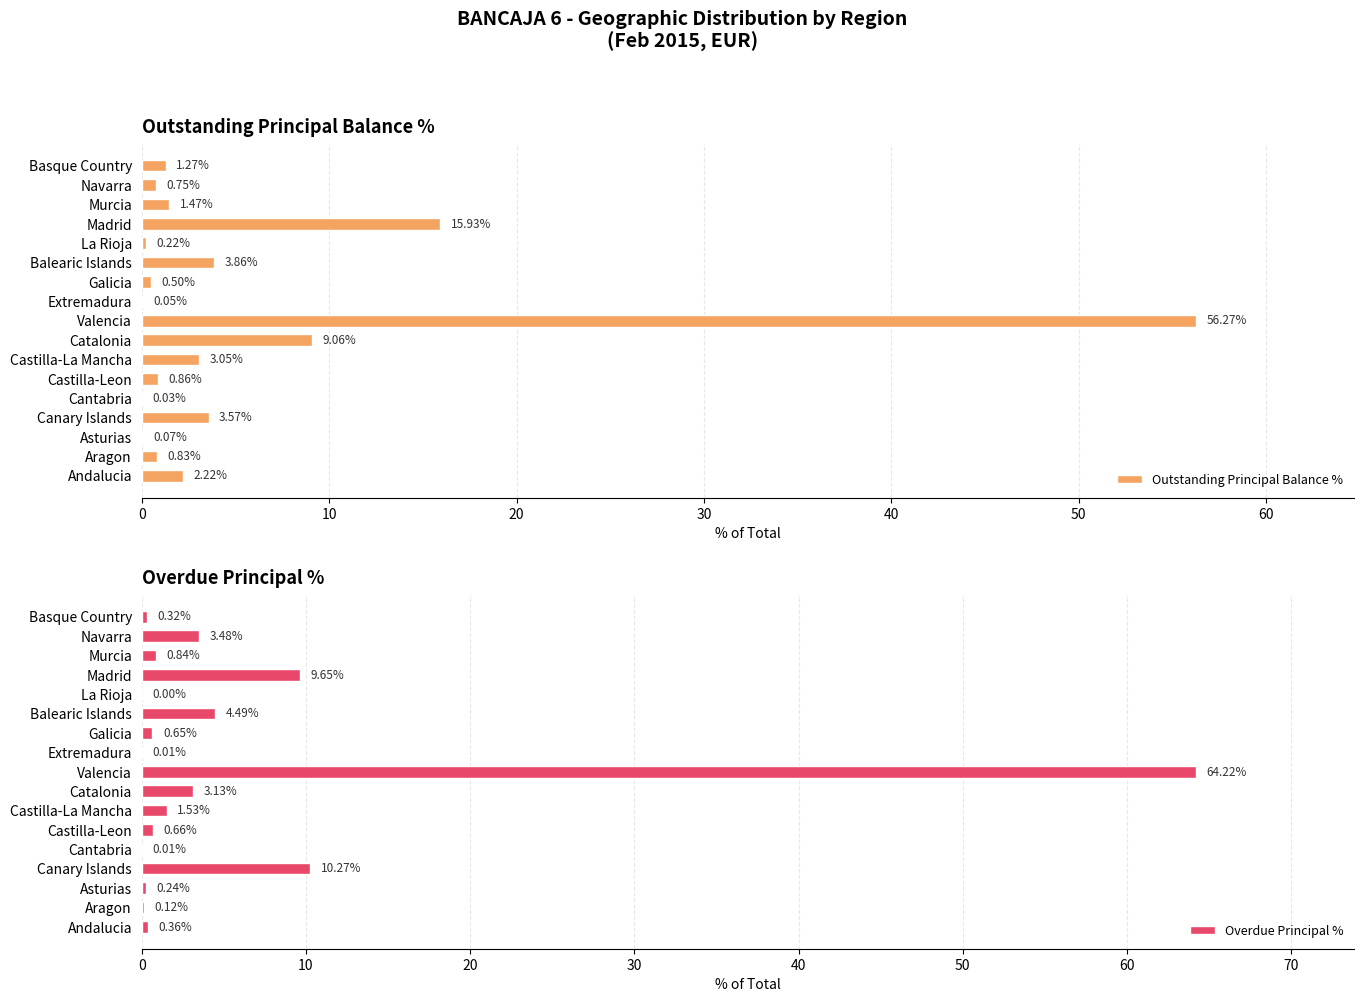

At how many categories does at least one series exceed 23?

1